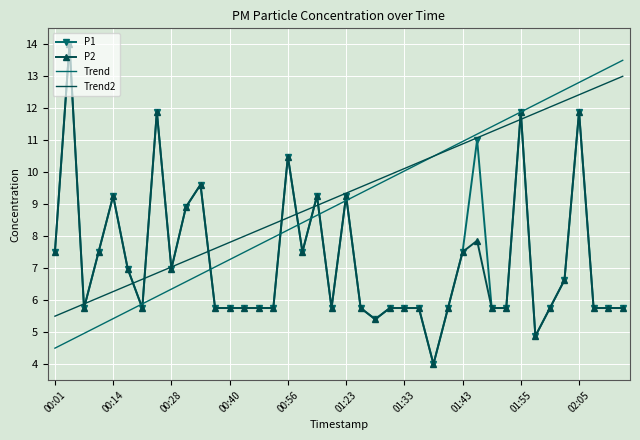

What is the maximum value for P2?

14.0